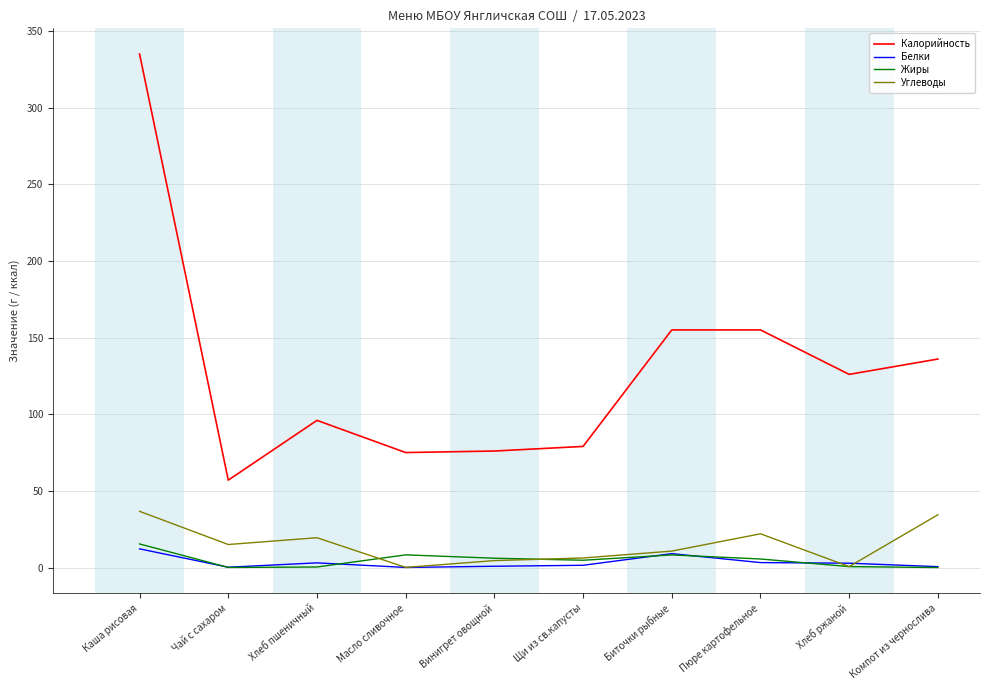

Is this an area chart (filled region under the line)?

No